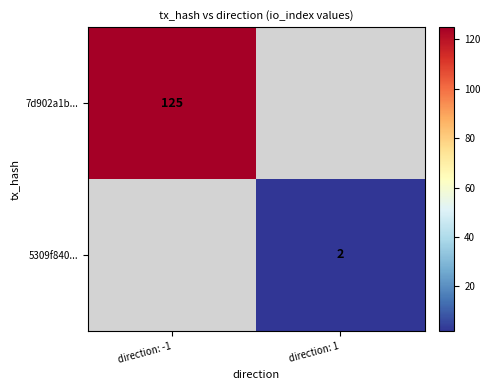

Count the number of data series in this chart.

2